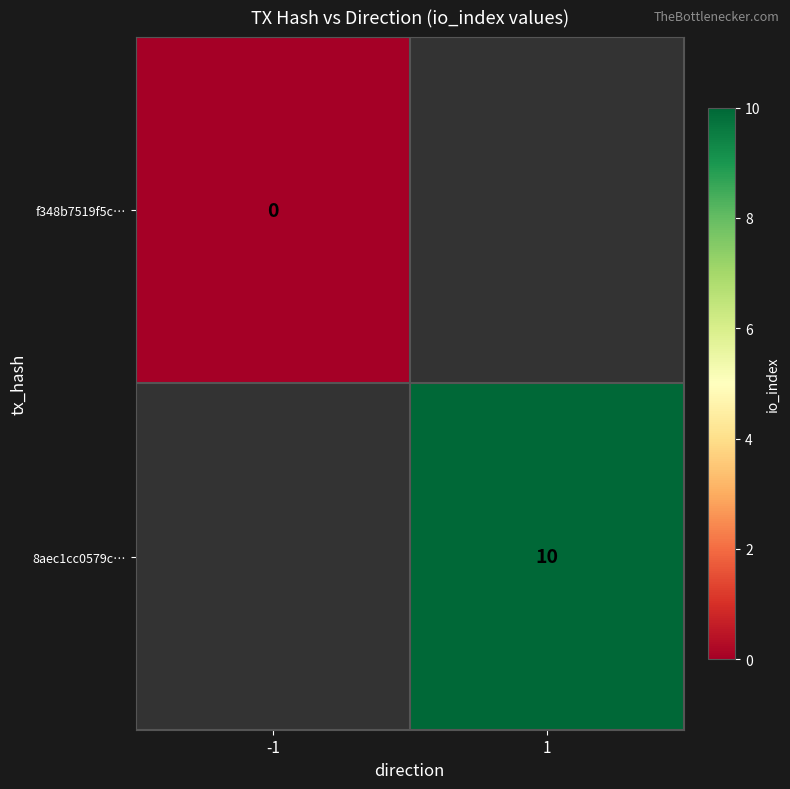

Is it true that 8aec1cc0579c… equals 10 at 1?

True